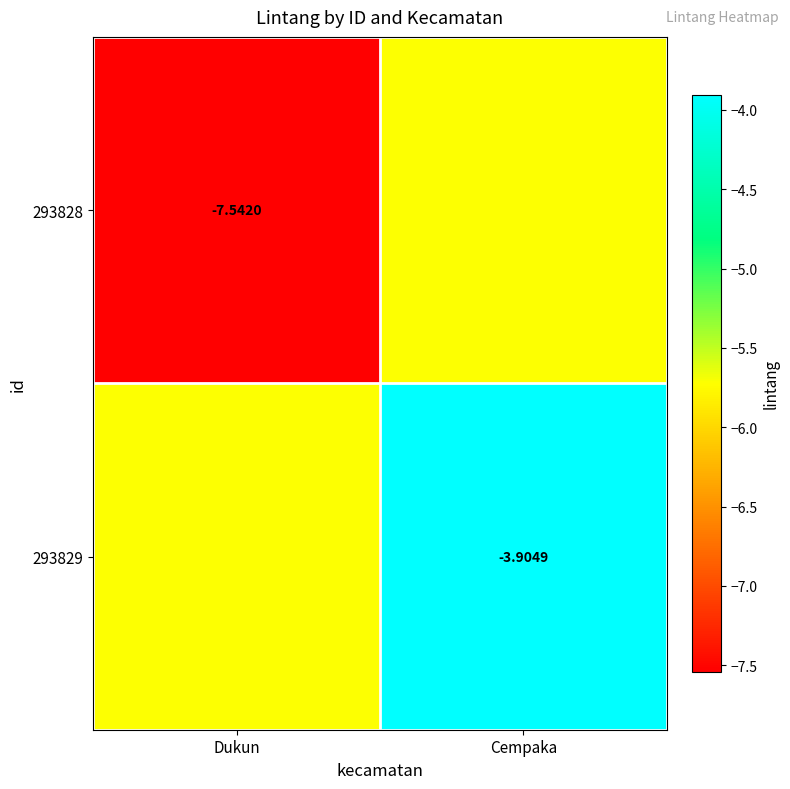

List the series in order of their peak value, lowest first.

293828, 293829